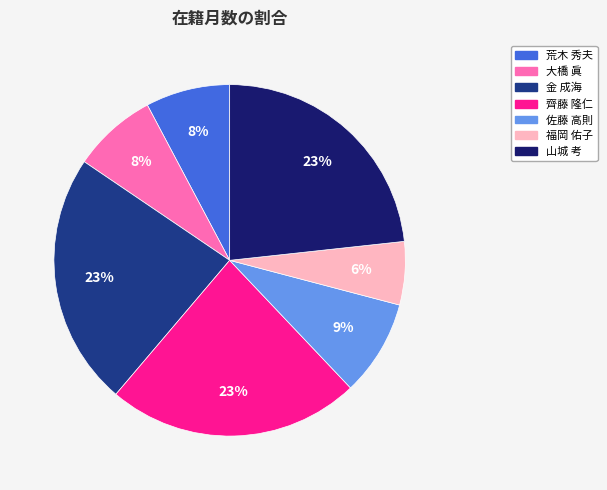

Is there a majority slice in this chart?

No